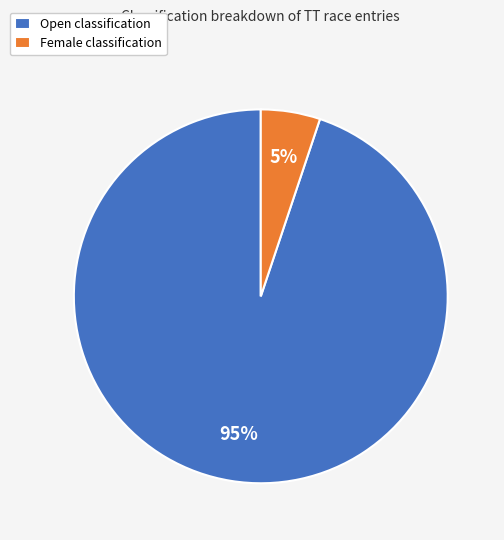

How many segments does this pie chart have?

2